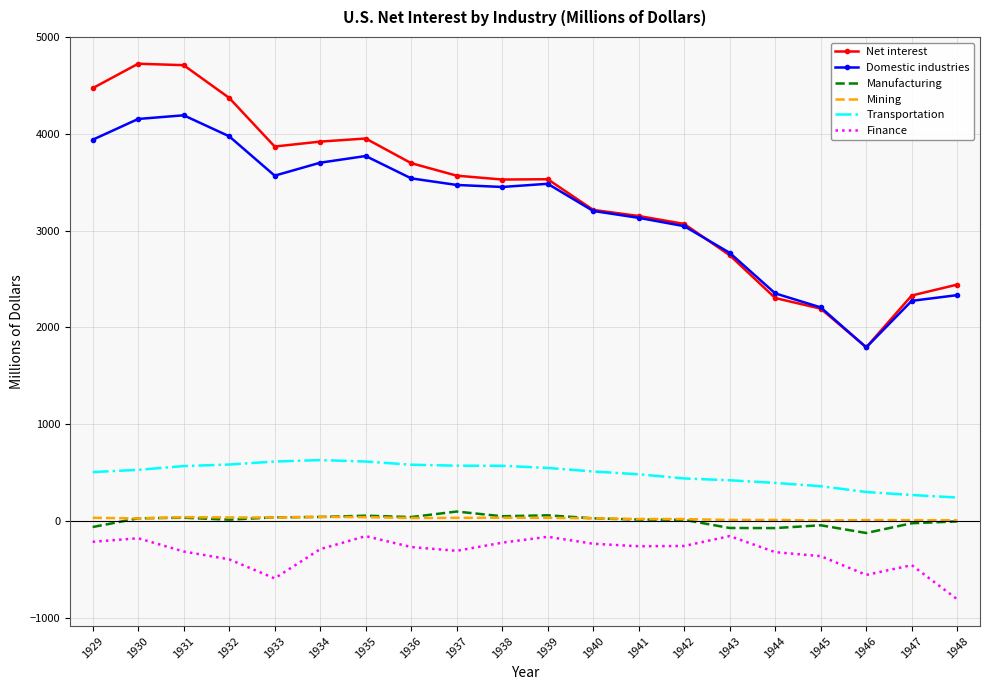

What is the total value across all series at 1946?

3208